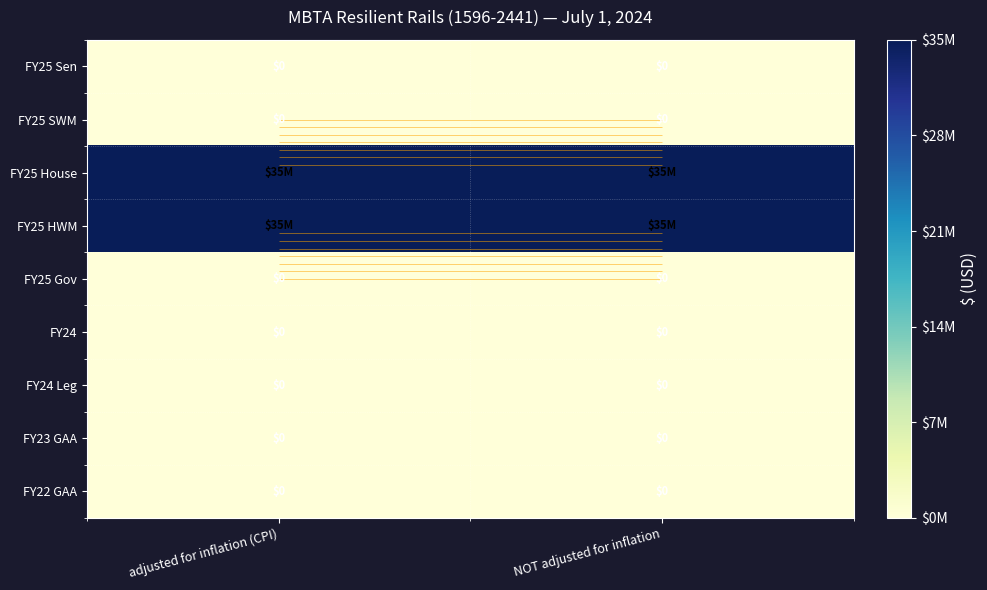

Rank the series by their maximum value, from highest to lowest.

FY25 House, FY25 HWM, FY25 Sen, FY25 SWM, FY25 Gov, FY24, FY24 Leg, FY23 GAA, FY22 GAA